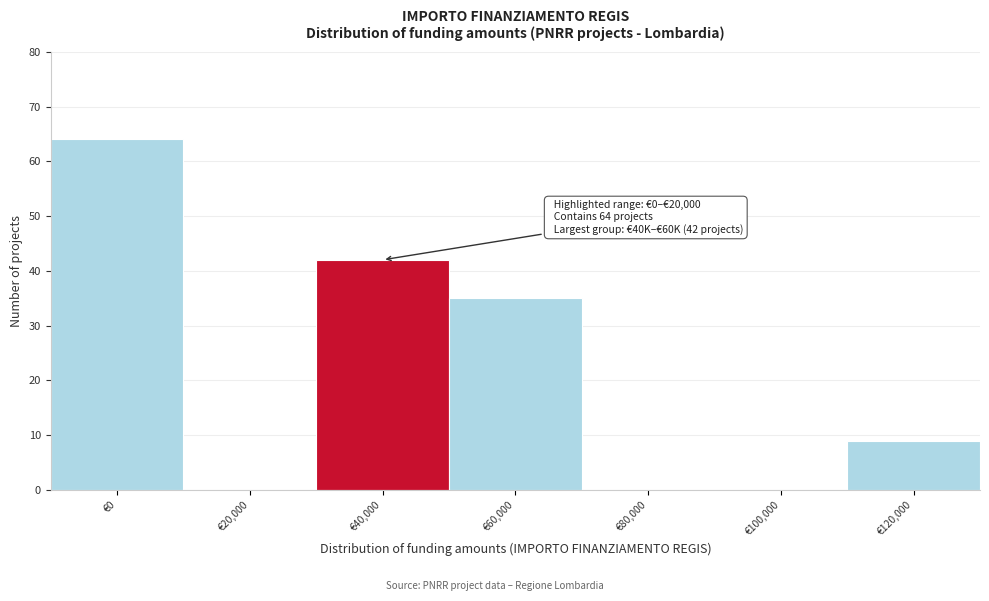

Reading left to right, list all the values displayed in this chart.

€0=64	€20,000=0	€40,000=42	€60,000=35	€80,000=0	€100,000=0	€120,000=9